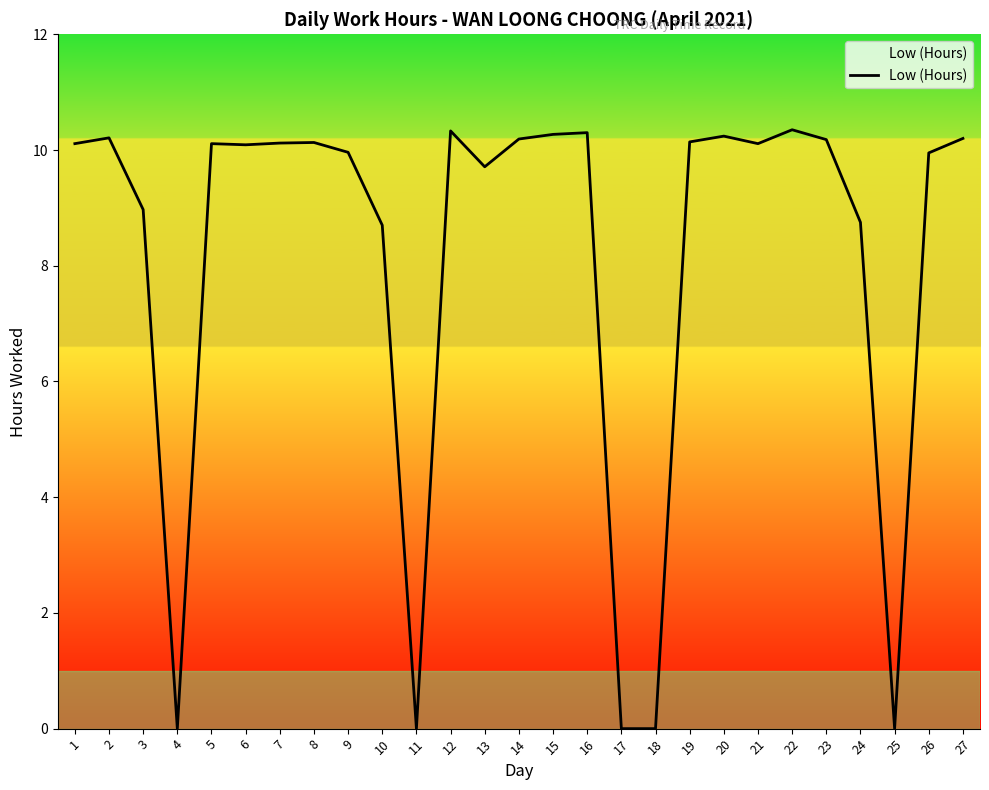

At which category does the data reach its first local peak?

2